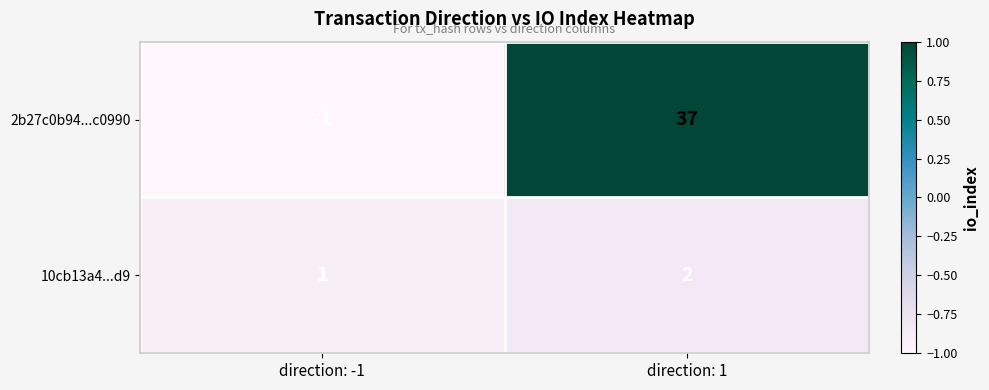

Reading left to right, list all the values displayed in this chart.

2b27c0b94...c0990: direction: -1=-1	direction: 1=37
10cb13a4...d9: direction: -1=1	direction: 1=2